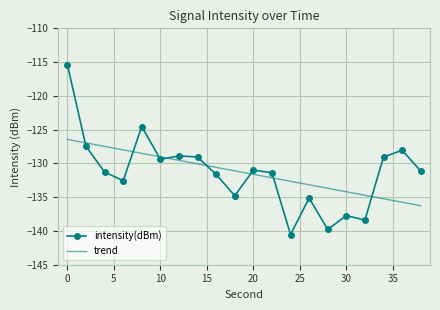

Which series has the largest range (max minus min)?

intensity(dBm)